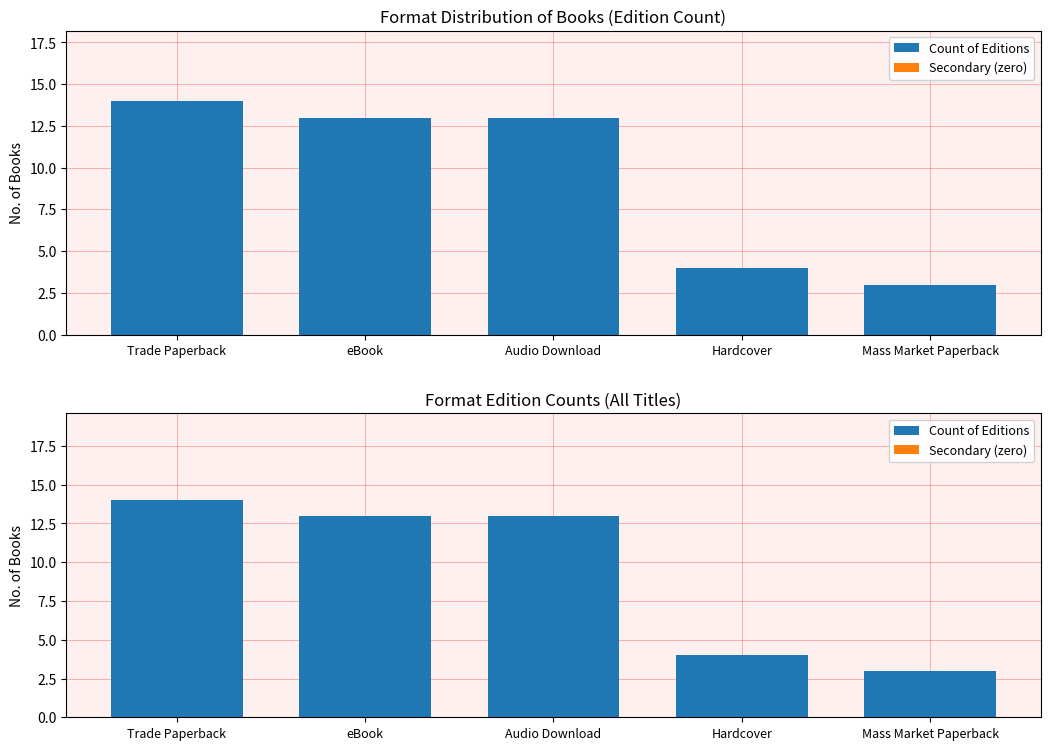

Which series changed the most between eBook and Audio Download?

Count of Editions